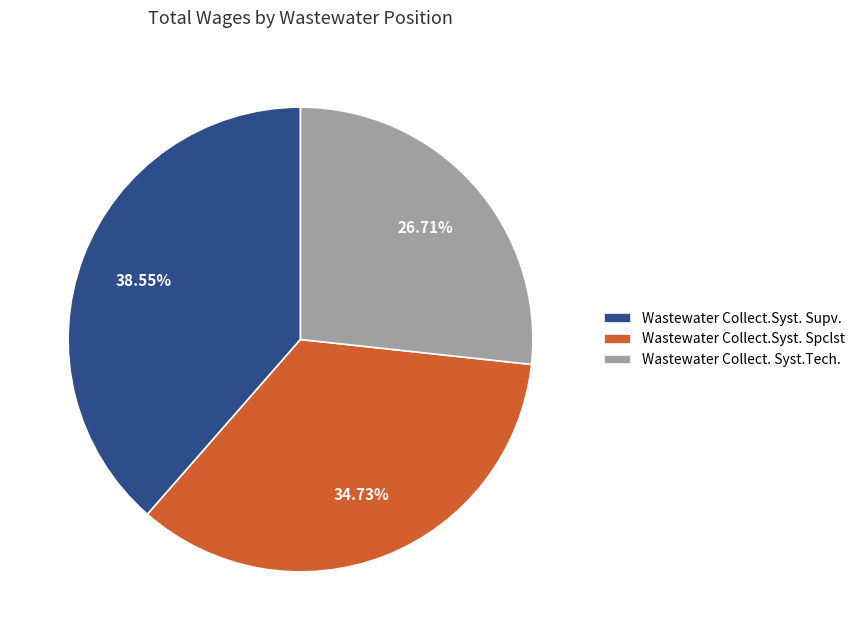

What percentage is the Wastewater Collect. Syst.Tech. slice, to the nearest percent?

27%